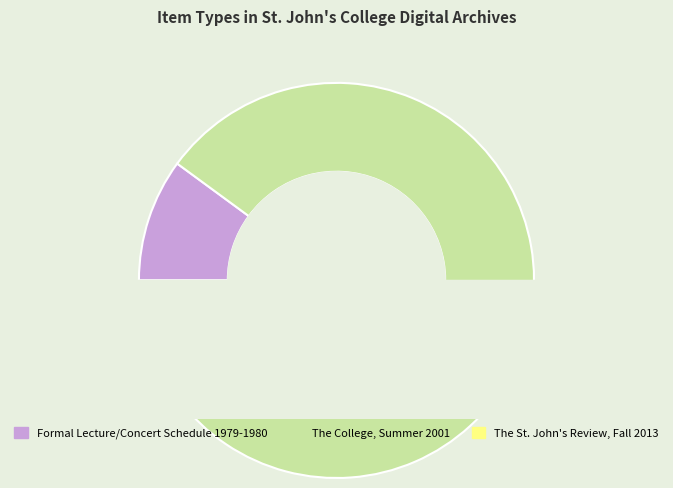

To the nearest percent, what is the average slice percentage?

33%